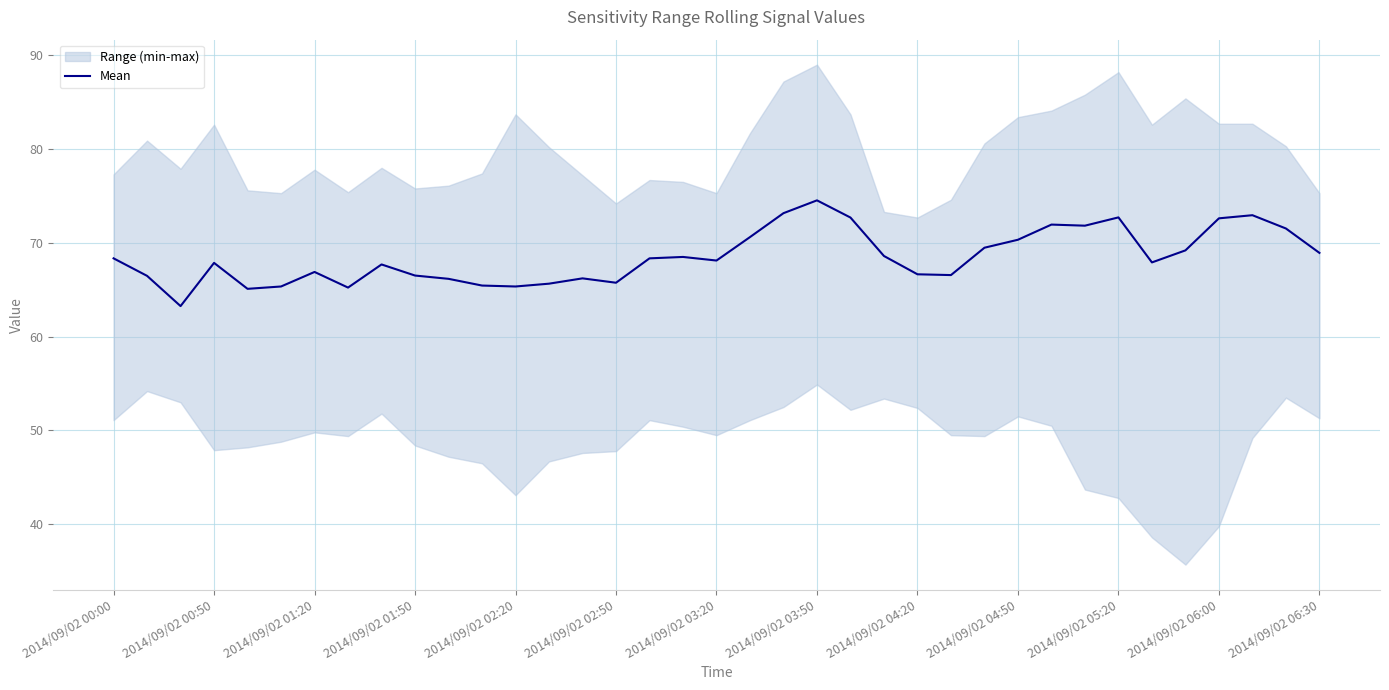

What is the value of the 32nd point from the left?

67.9